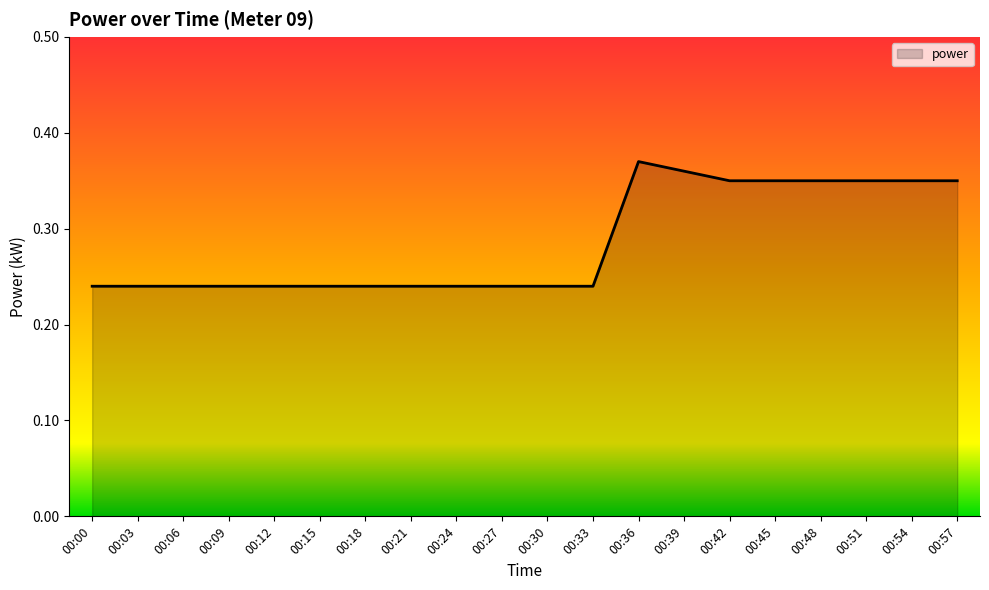

Count the number of categories in the chart.

20